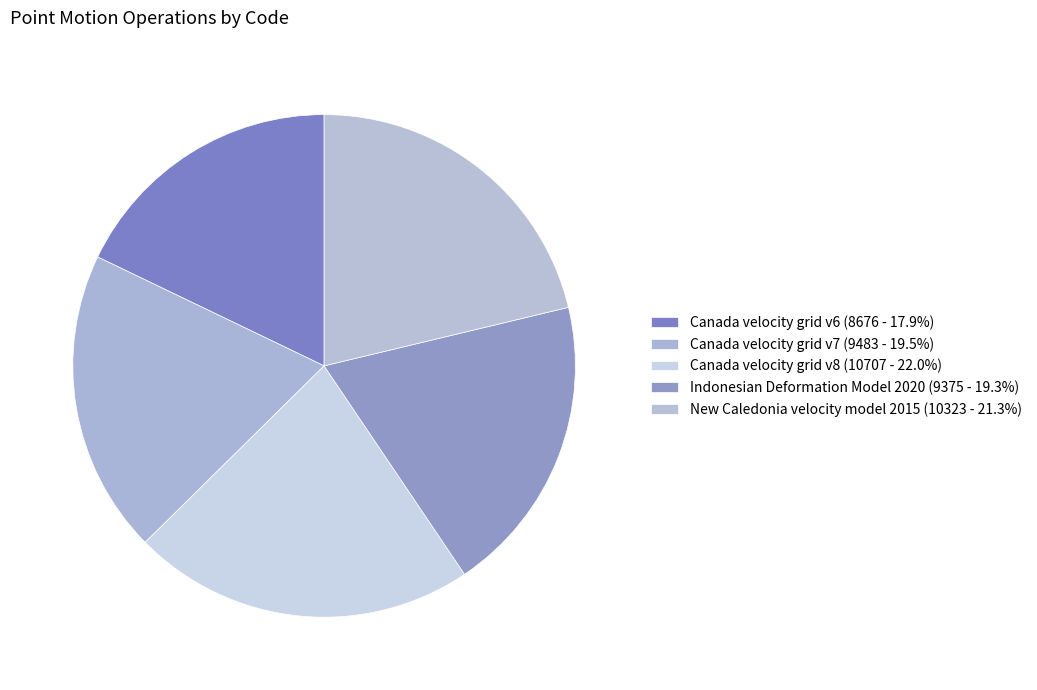

To the nearest percent, what is the average slice percentage?

20%